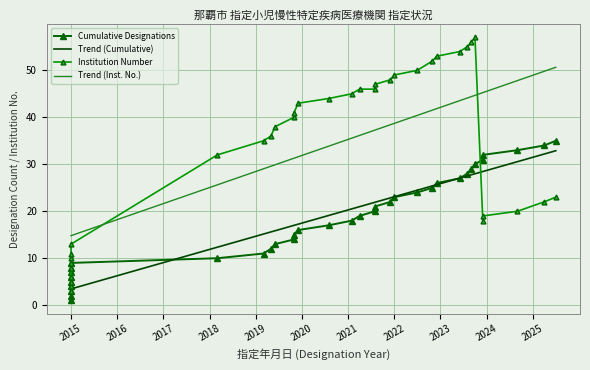

How many data points in Cumulative Designations are less than 11?

10